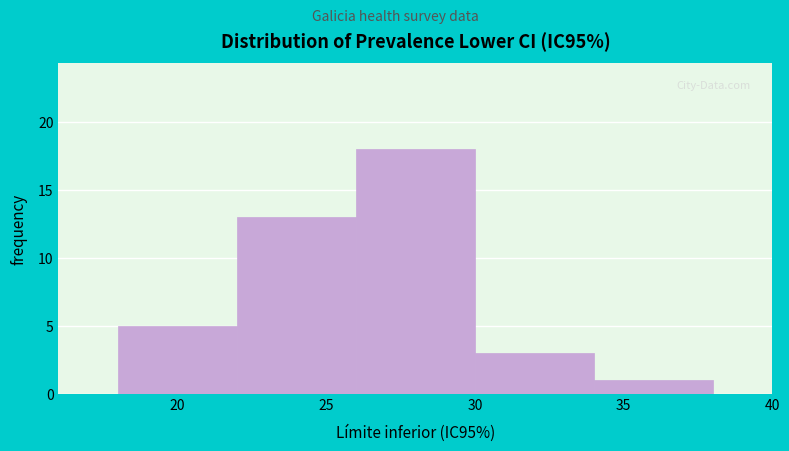

Reading left to right, list every bar in this chart as the range it spans on the x-axis followed by its height. The values are not printed on the chart, so give them approximately, as read against the axis.

18 to 22: 5
22 to 26: 13
26 to 30: 18
30 to 34: 3
34 to 38: 1